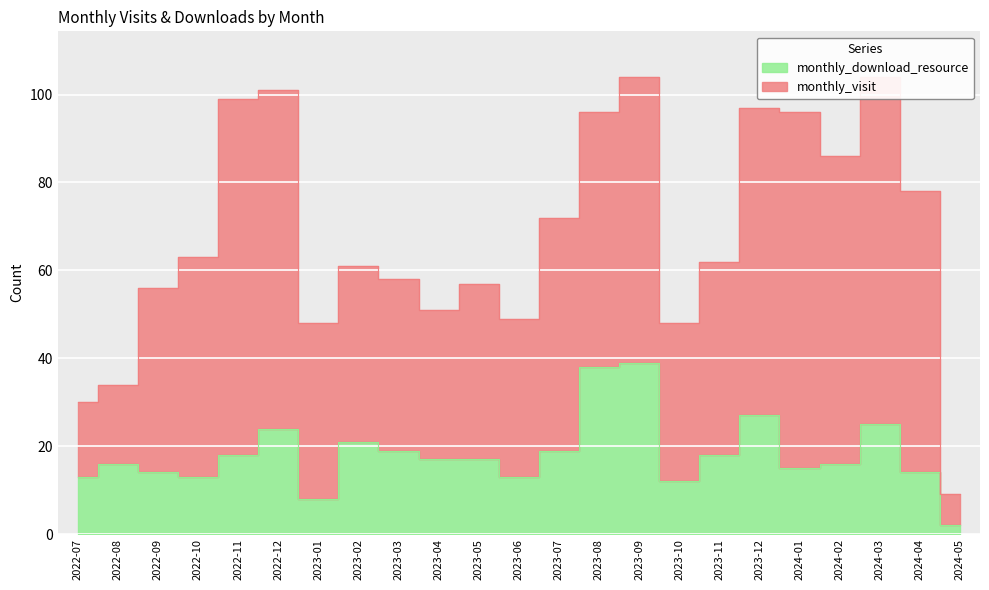

The value at 2022-07 is 13. True or false?

True